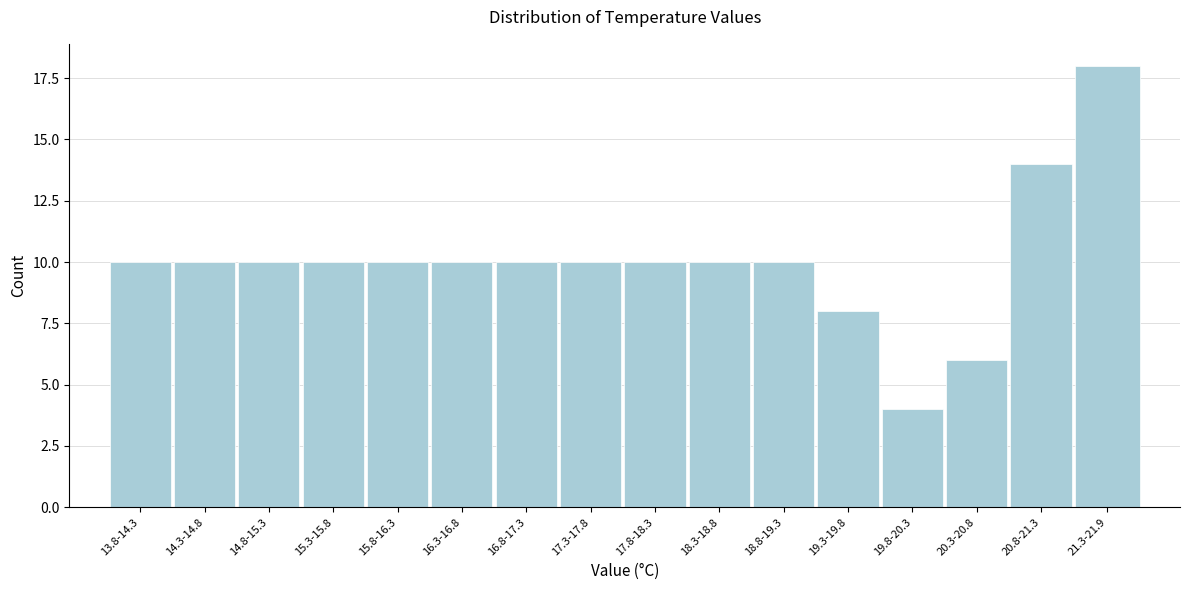

Reading left to right, what are all the values shown in this chart?

13.8-14.3=10	14.3-14.8=10	14.8-15.3=10	15.3-15.8=10	15.8-16.3=10	16.3-16.8=10	16.8-17.3=10	17.3-17.8=10	17.8-18.3=10	18.3-18.8=10	18.8-19.3=10	19.3-19.8=8	19.8-20.3=4	20.3-20.8=6	20.8-21.3=14	21.3-21.9=18